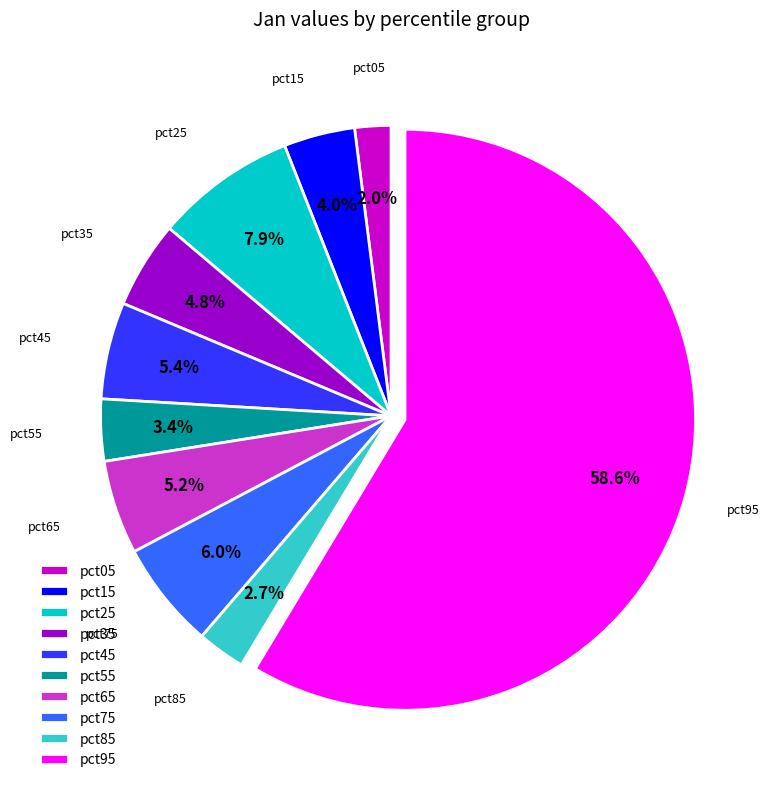

Count the number of slices in the pie.

10